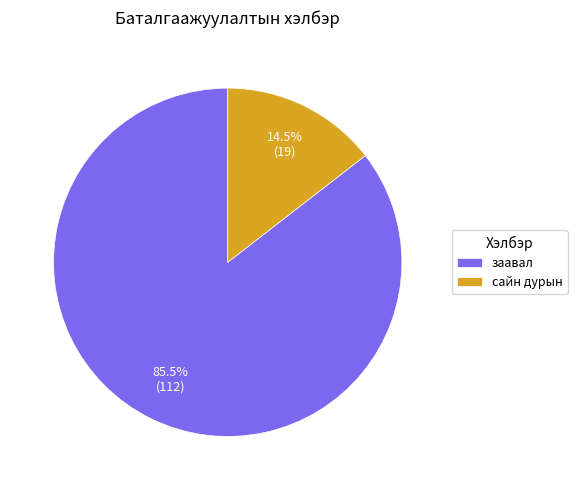

Combined, what portion of the pie is заавал and сайн дурын?

100.0%